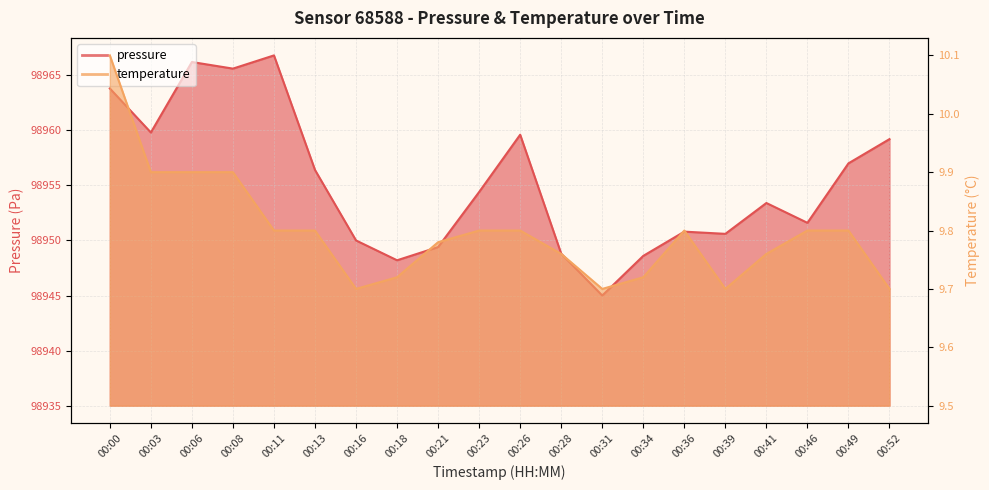

Which series has the largest range (max minus min)?

pressure